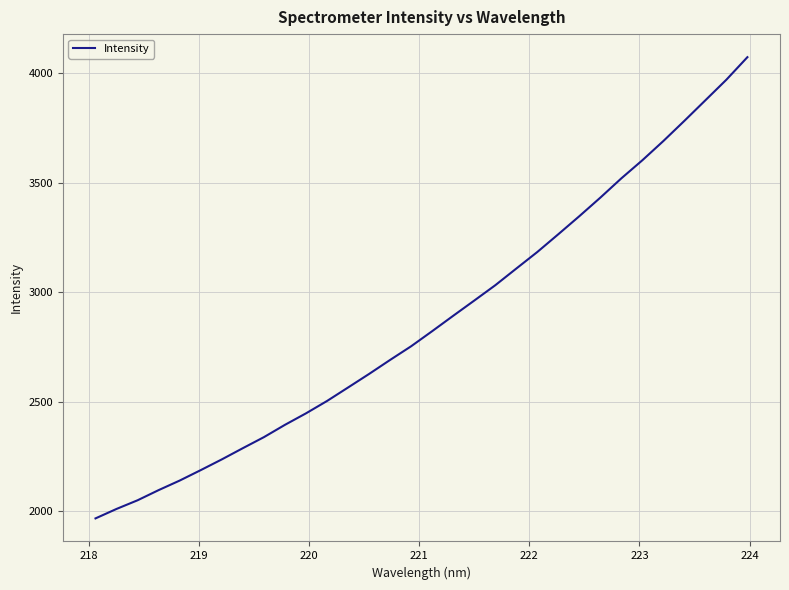

What is the minimum value shown in the chart?

1966.4